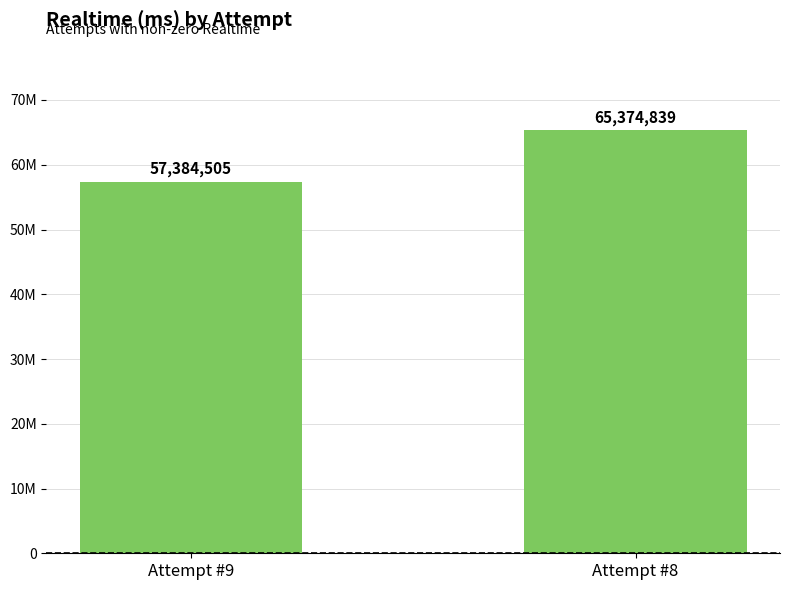

At which label is the value closest to 61379672?

Attempt #9